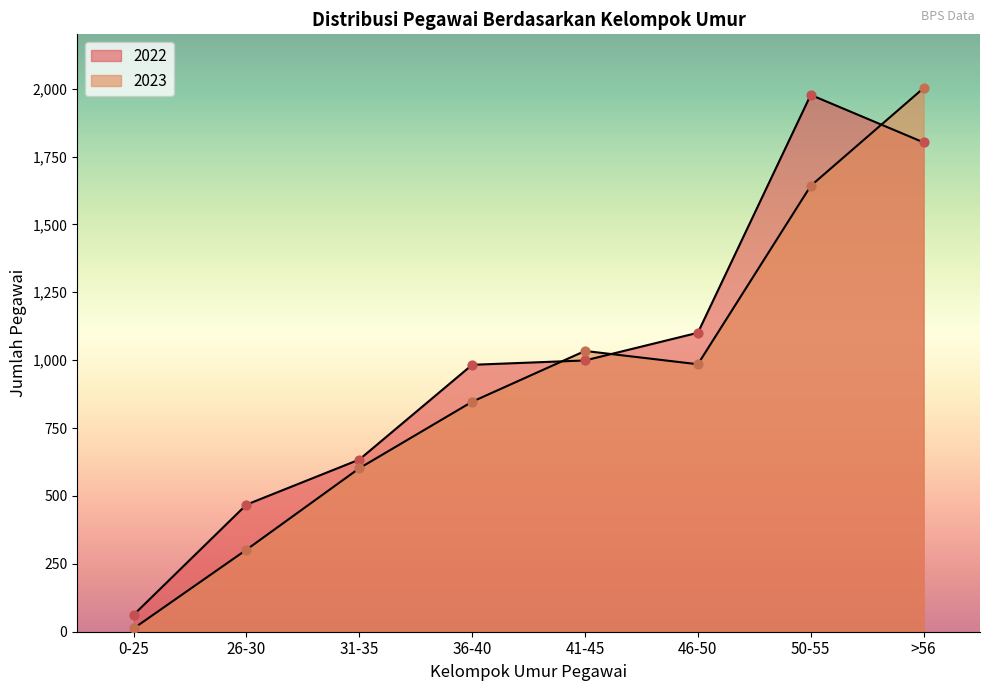

Is the value of 2023 at 0-25 greater than the value of 2022 at 46-50?

No